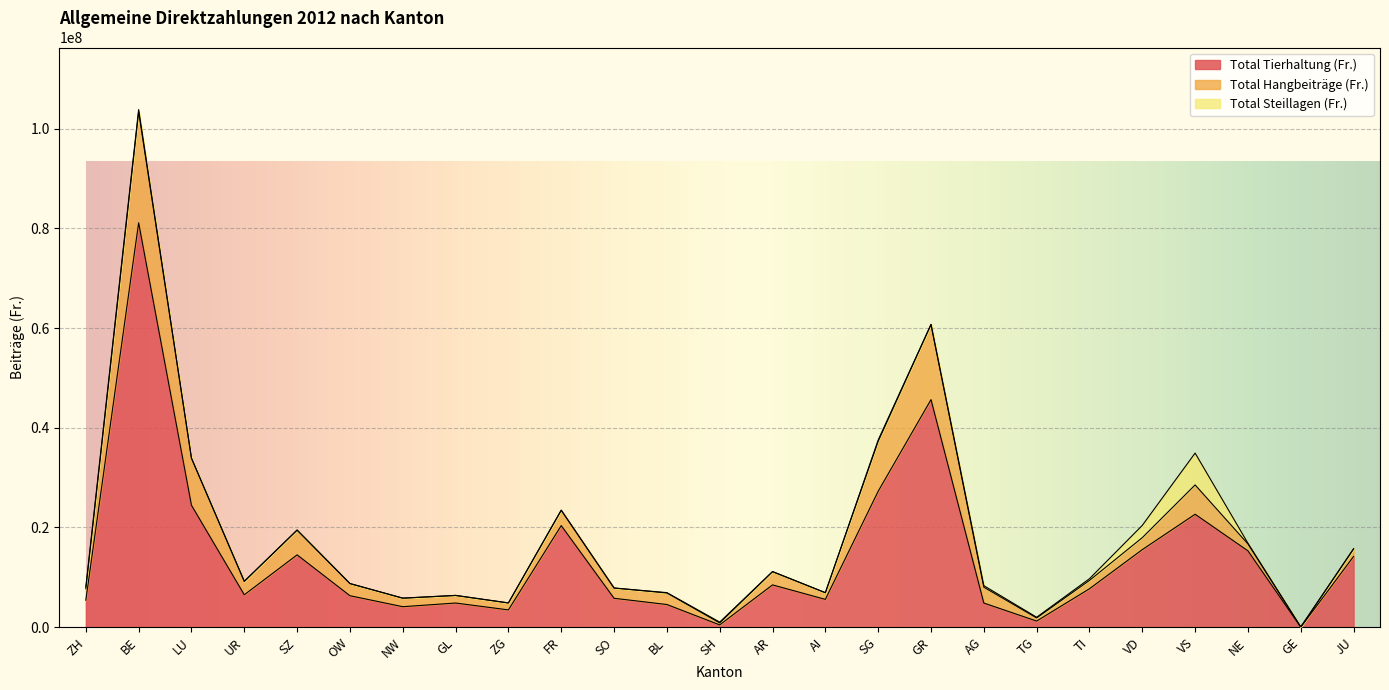

In Total Tierhaltung (Fr.), how many points are higher than both neighbors (excluding endpoints)?

7